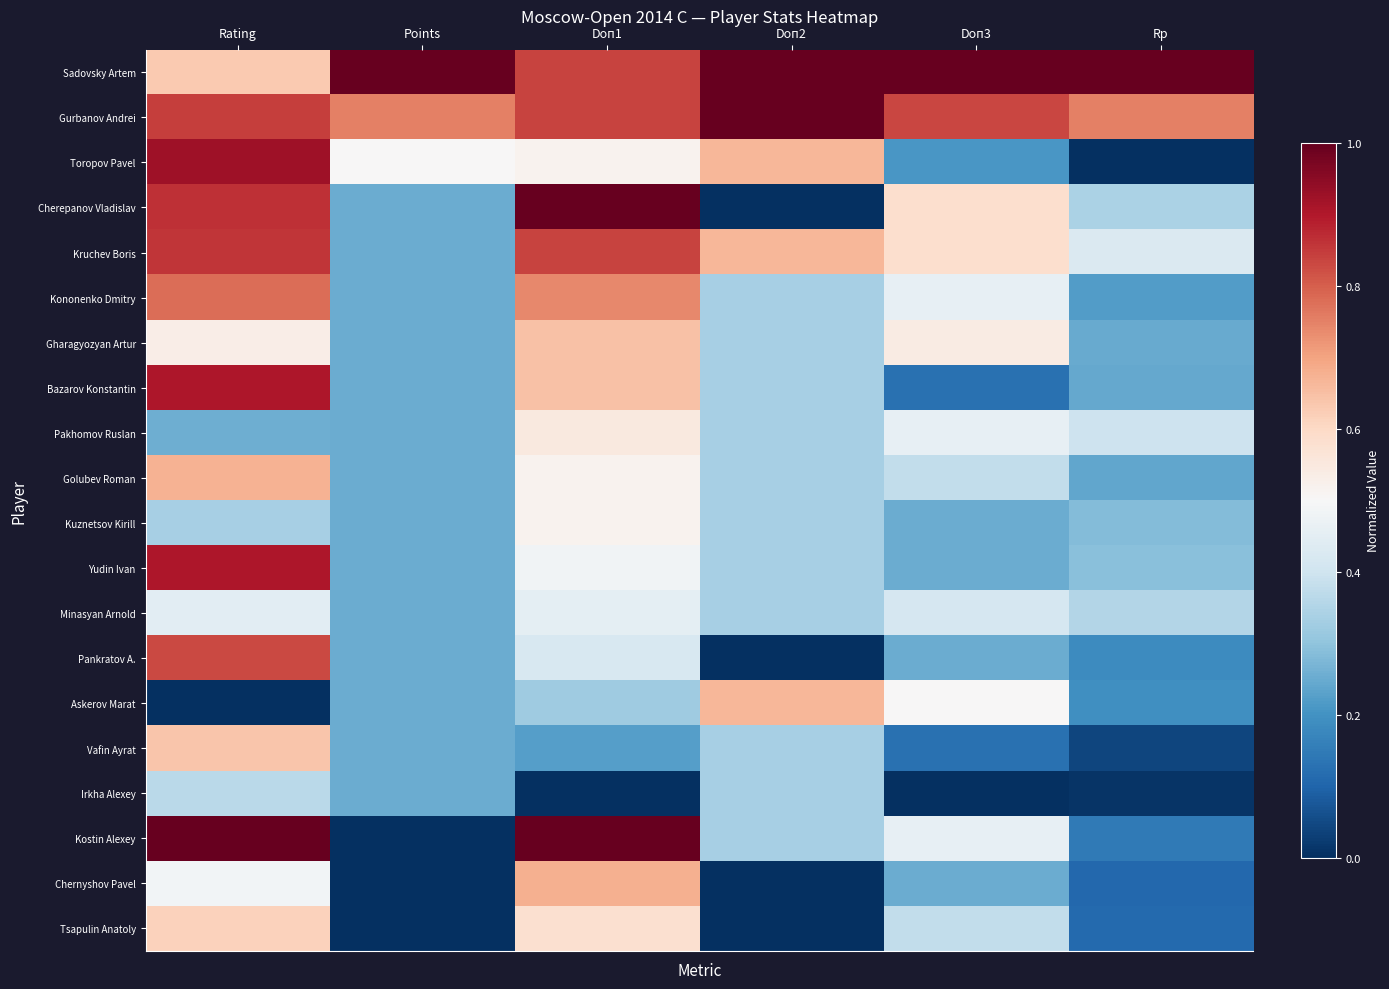

Which has a higher value, Points or Doп1?

Points